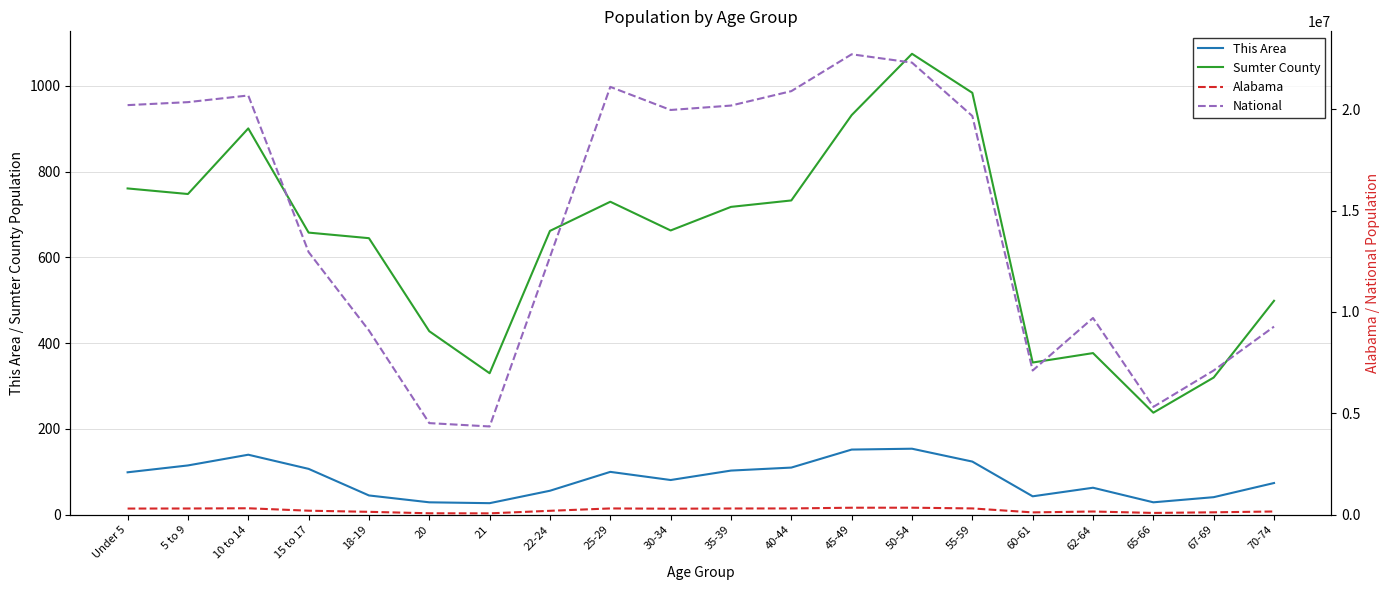

True or false: Sumter County and This Area cross at least once.

False